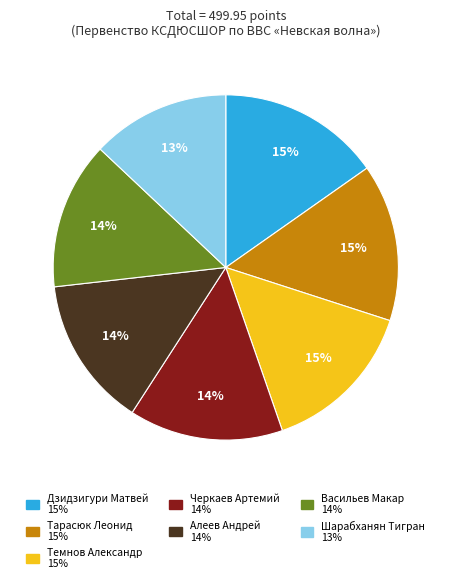

Between Алеев Андрей and Шарабханян Тигран, which is larger?

Алеев Андрей